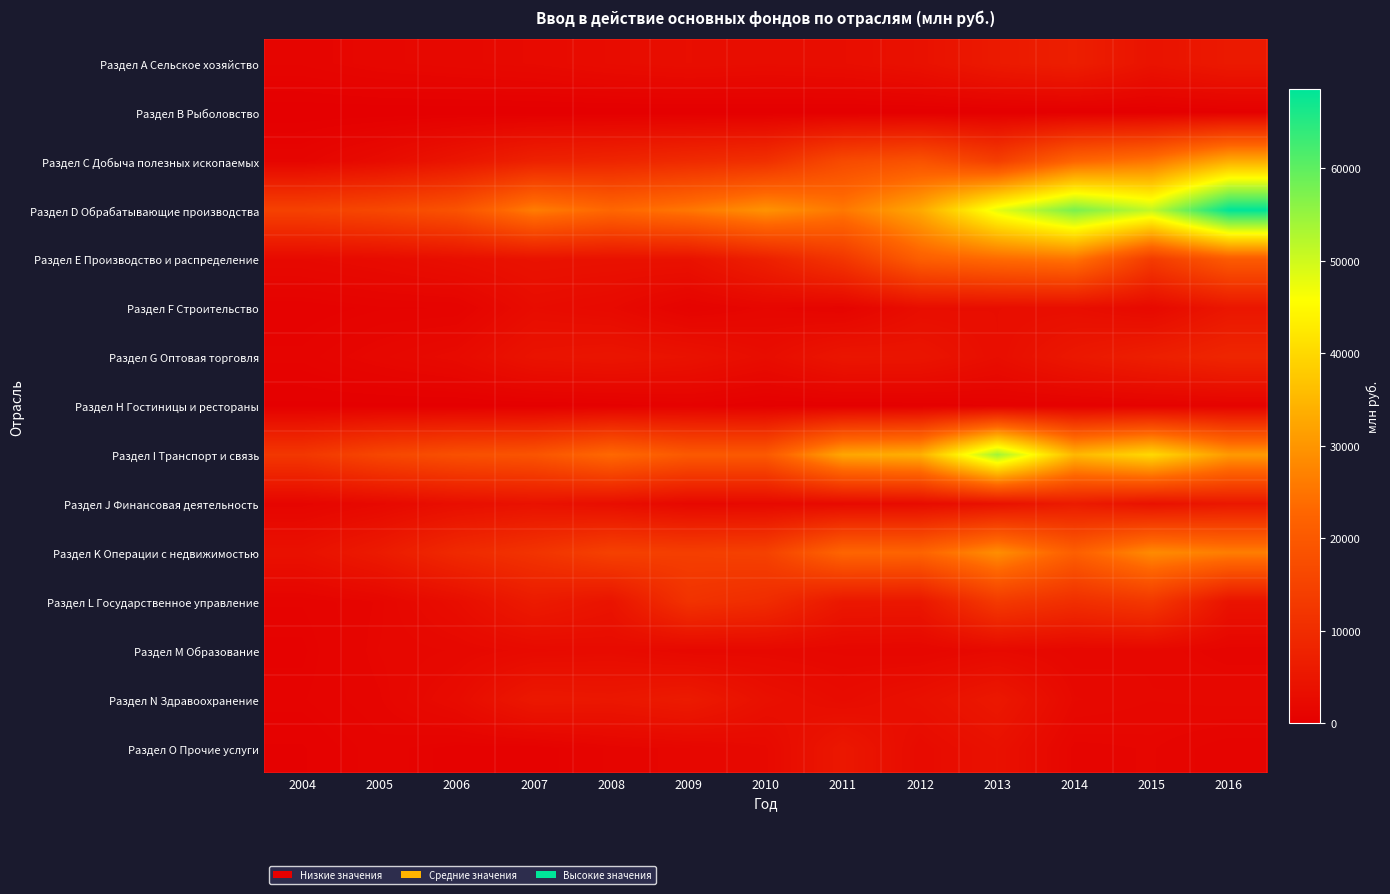

Reading left to right, transcribe all the data shown in this chart.

Раздел А Сельское хозяйство: 2004=1258	2005=1785	2006=2050	2007=2314	2008=2853	2009=3221	2010=2983	2011=3182	2012=3944	2013=5855	2014=6912	2015=4344	2016=5708
Раздел В Рыболовство: 2004=1	2005=3	2006=3	2007=2	2008=9	2009=4	2010=1	2011=4	2012=3	2013=1	2014=0	2015=11	2016=163
Раздел С Добыча полезных ископаемых: 2004=1250	2005=2650	2006=4873	2007=7539	2008=8373	2009=9597	2010=10808	2011=16704	2012=18541	2013=14137	2014=22585	2015=25344	2016=33498
Раздел D Обрабатывающие производства: 2004=14717	2005=16108	2006=18597	2007=26357	2008=22943	2009=25424	2010=29547	2011=25547	2012=32795	2013=47834	2014=57485	2015=51097	2016=68515
Раздел Е Производство и распределение: 2004=2179	2005=2637	2006=3435	2007=4234	2008=4052	2009=4083	2010=7255	2011=12147	2012=21165	2013=23541	2014=25025	2015=13325	2016=20366
Раздел F Строительство: 2004=583	2005=893	2006=939	2007=2822	2008=2318	2009=889	2010=1585	2011=1082	2012=3131	2013=3206	2014=3269	2015=2200	2016=5031
Раздел G Оптовая торговля: 2004=1036	2005=1791	2006=2478	2007=4390	2008=4808	2009=4148	2010=3004	2011=4932	2012=4786	2013=3209	2014=5347	2015=7002	2016=8562
Раздел Н Гостиницы и рестораны: 2004=176	2005=170	2006=136	2007=183	2008=333	2009=664	2010=210	2011=153	2012=254	2013=535	2014=503	2015=697	2016=804
Раздел I Транспорт и связь: 2004=12362	2005=15835	2006=17906	2007=18861	2008=23264	2009=19996	2010=19994	2011=32477	2012=33817	2013=53966	2014=35059	2015=40047	2016=30619
Раздел J Финансовая деятельность: 2004=1316	2005=2116	2006=3388	2007=4114	2008=3287	2009=1971	2010=2142	2011=2419	2012=2760	2013=4007	2014=6208	2015=4069	2016=5338
Раздел K Операции с недвижимостью: 2004=3865	2005=6005	2006=9364	2007=11566	2008=14605	2009=14077	2010=14625	2011=22663	2012=22336	2013=28870	2014=21311	2015=28428	2016=26512
Раздел L Государственное управление: 2004=960	2005=1517	2006=3140	2007=6058	2008=4528	2009=11371	2010=9911	2011=5354	2012=5249	2013=13035	2014=10432	2015=12514	2016=4285
Раздел M Образование: 2004=743	2005=1623	2006=1916	2007=2446	2008=2653	2009=1946	2010=2011	2011=1780	2012=1627	2013=2214	2014=1701	2015=1850	2016=1230
Раздел N Здравоохранение: 2004=910	2005=1430	2006=2699	2007=5514	2008=5251	2009=6048	2010=3732	2011=2700	2012=3701	2013=5440	2014=2173	2015=1882	2016=2024
Раздел O Прочие услуги: 2004=498	2005=1104	2006=670	2007=573	2008=1280	2009=1594	2010=2183	2011=5340	2012=2581	2013=3910	2014=1357	2015=1501	2016=972